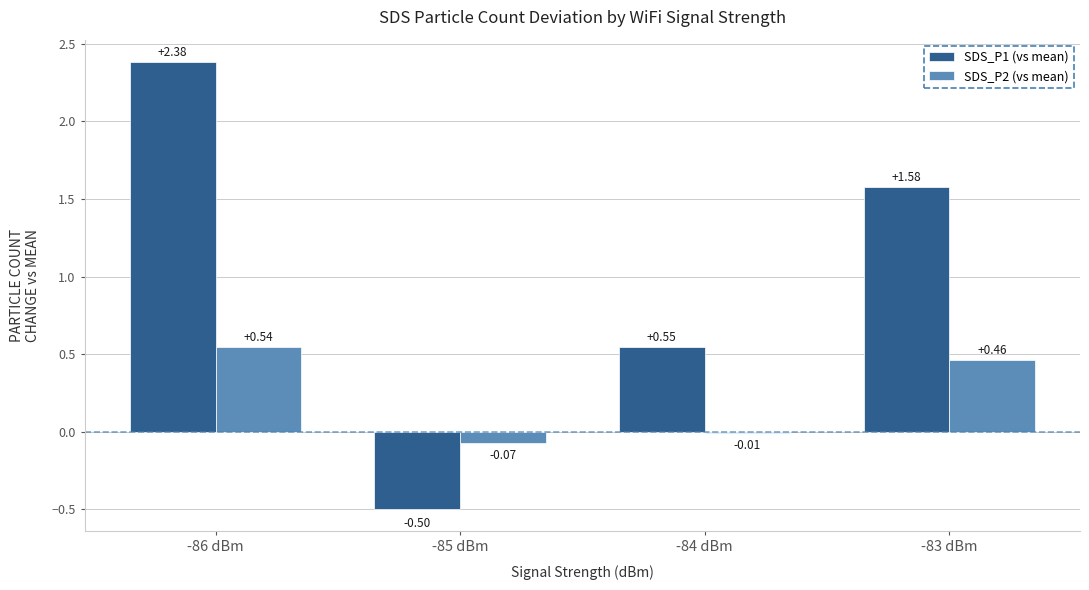

Between -85 dBm and -83 dBm, which series saw the biggest shift?

SDS_P1 (vs mean)